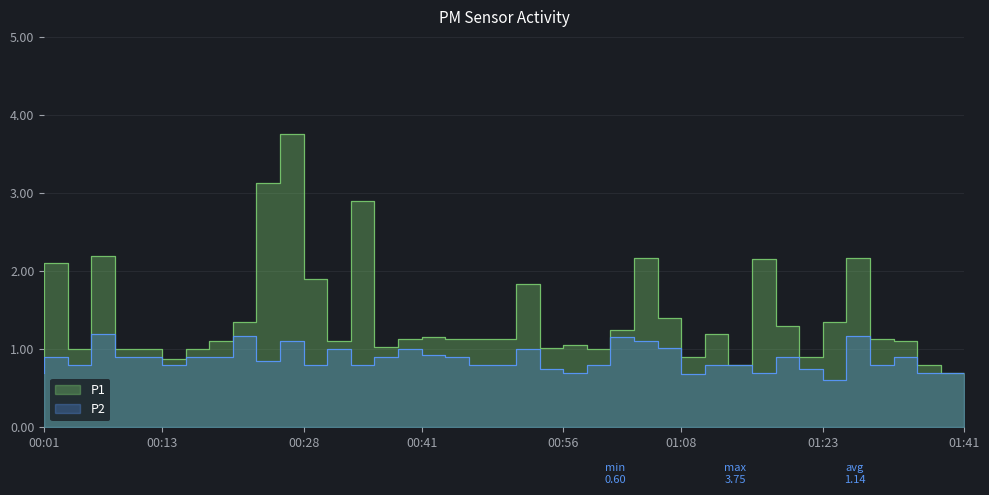

Reading left to right, extract all data points from this chart.

P1: 0.8	2.1	1.0	2.2	1.0	1.0	0.9	1.0	1.1	1.4	3.1	3.8	1.9	1.1	2.9	1.0	1.1	1.1	1.1	1.1	1.1	1.8	1.0	1.1	1.0	1.2	2.2	1.4	0.9	1.2	0.8	2.1	1.3	0.9	1.4	2.2	1.1	1.1	0.8	0.7
P2: 0.7	0.9	0.8	1.2	0.9	0.9	0.8	0.9	0.9	1.2	0.8	1.1	0.8	1.0	0.8	0.9	1.0	0.9	0.9	0.8	0.8	1.0	0.8	0.7	0.8	1.1	1.1	1.0	0.7	0.8	0.8	0.7	0.9	0.8	0.6	1.2	0.8	0.9	0.7	0.7